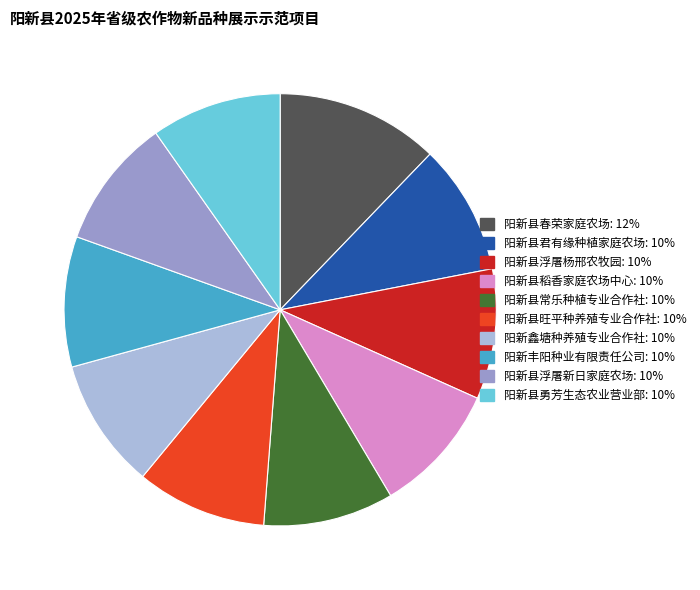

What is the largest slice in the pie chart?

阳新县春荣家庭农场